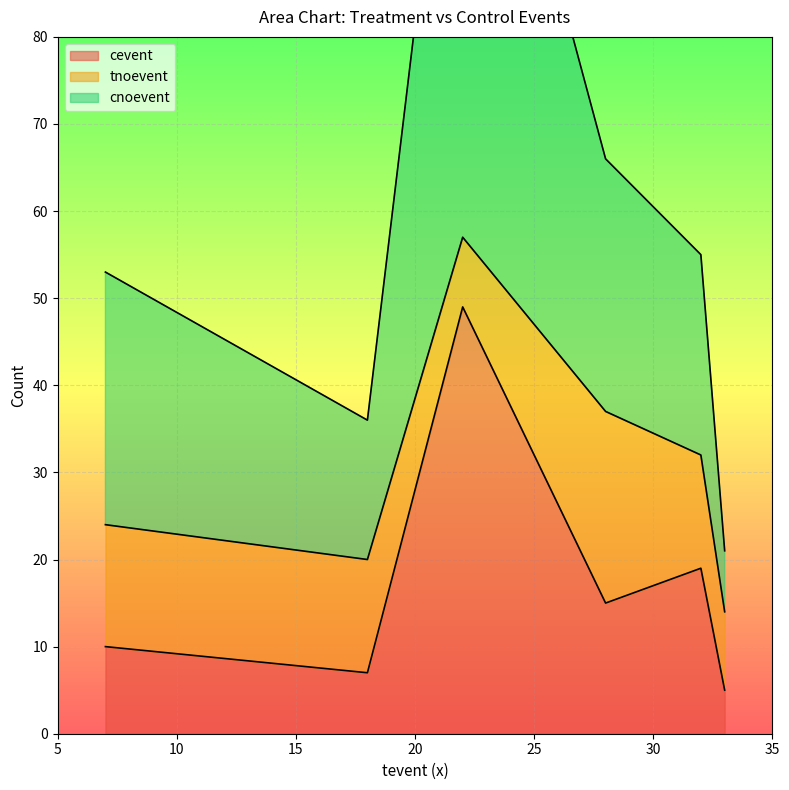

Is it true that cevent equals 49 at 22?

True